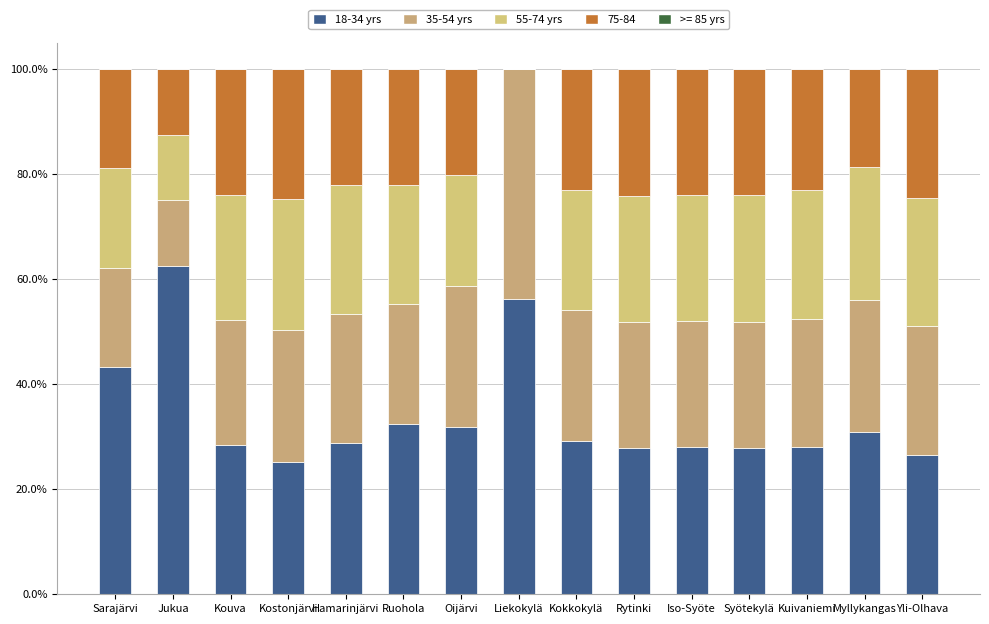

How many distinct data groups are displayed?

4